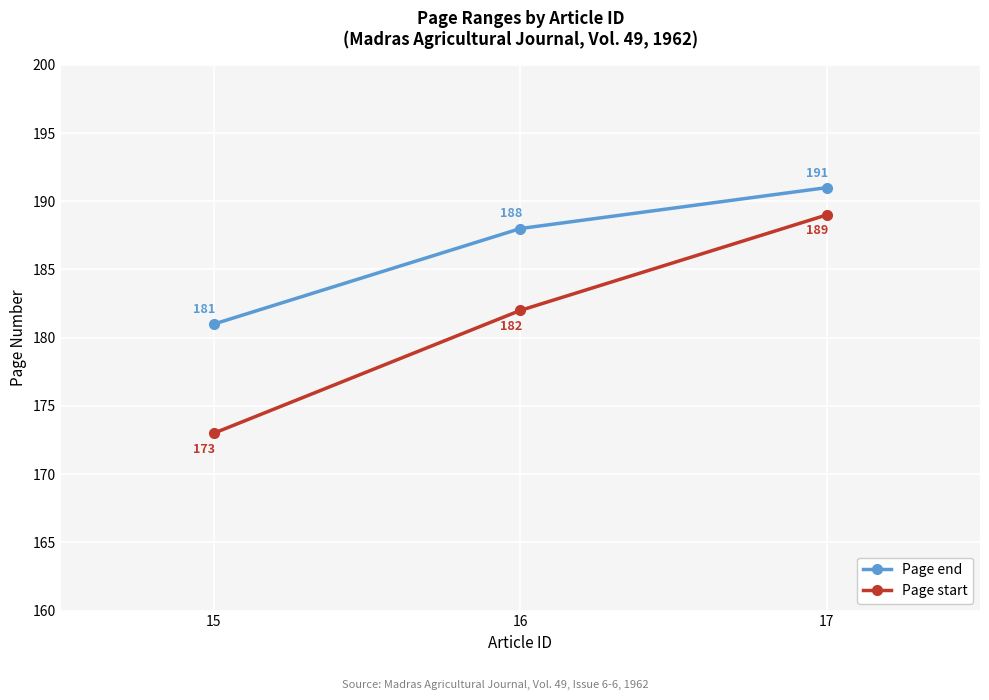

True or false: Page end has a value of 188 at 16.

True